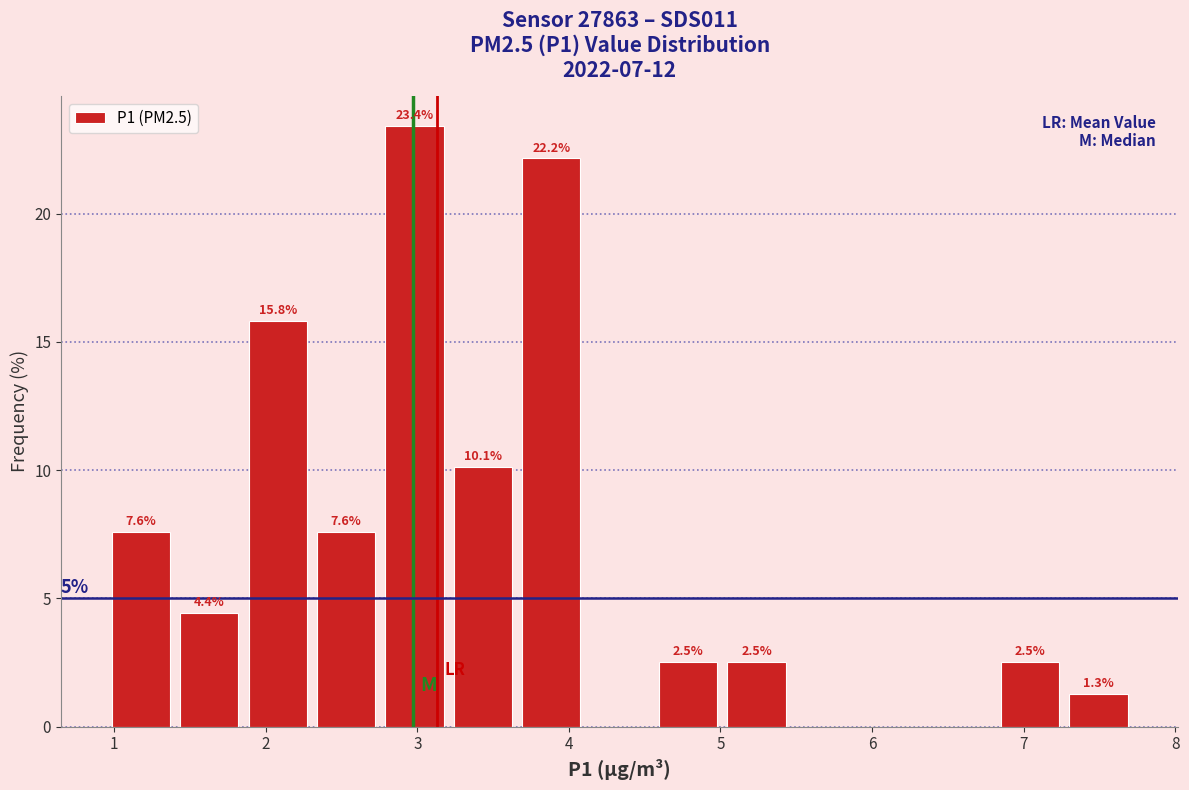

Over which range of the x-axis is the bar tallest?

2.8 to 3.2